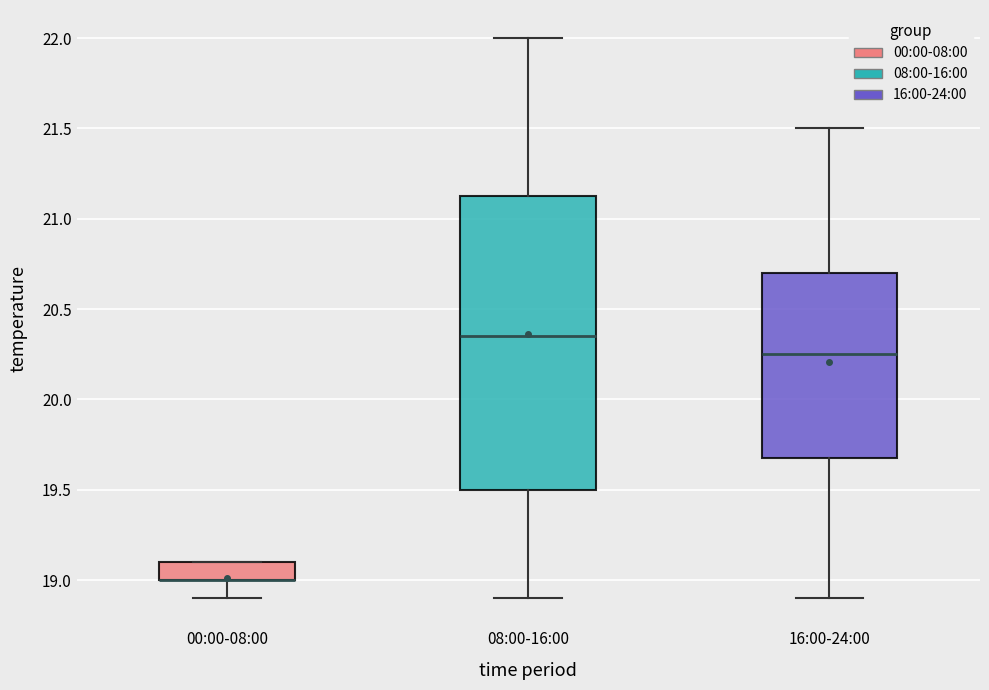

Where does the upper whisker of the box for 16:00-24:00 end on the y-axis? The values are not printed on the chart, so give them approximately, as read against the axis.

21.50